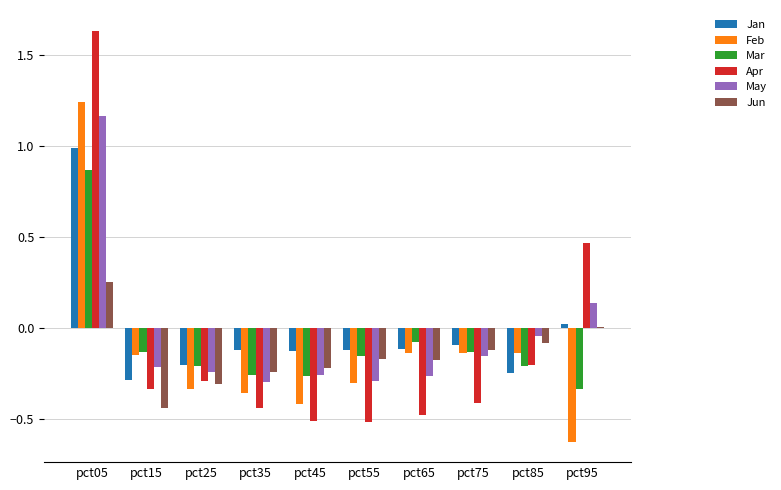

Between pct05 and pct55, which series saw the biggest shift?

Apr